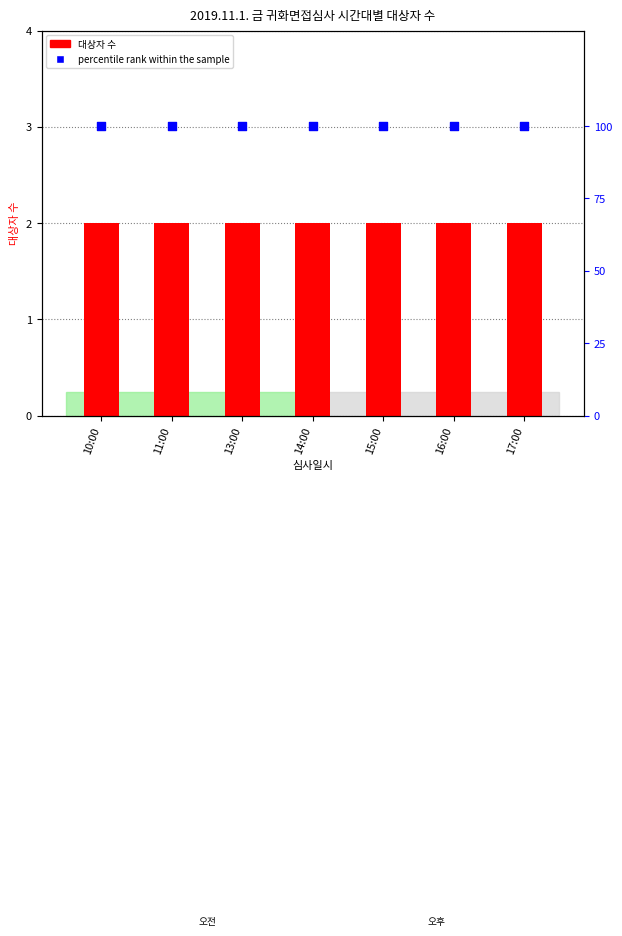

Which series has the largest total across all categories?

percentile rank within the sample